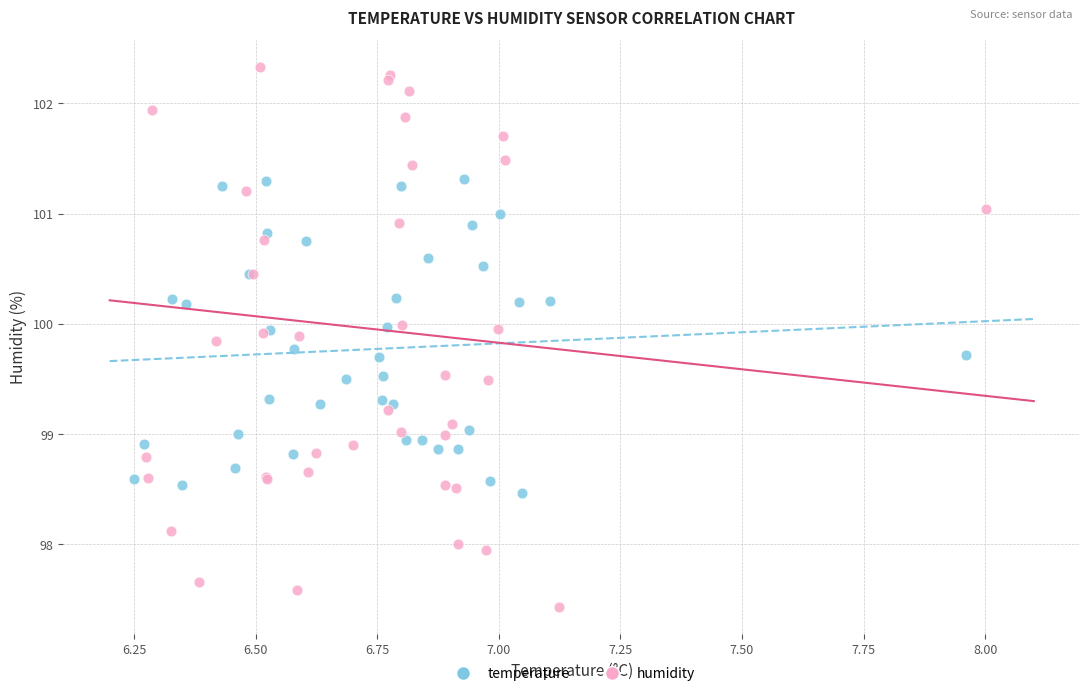

Which series contains the highest Y value?

humidity